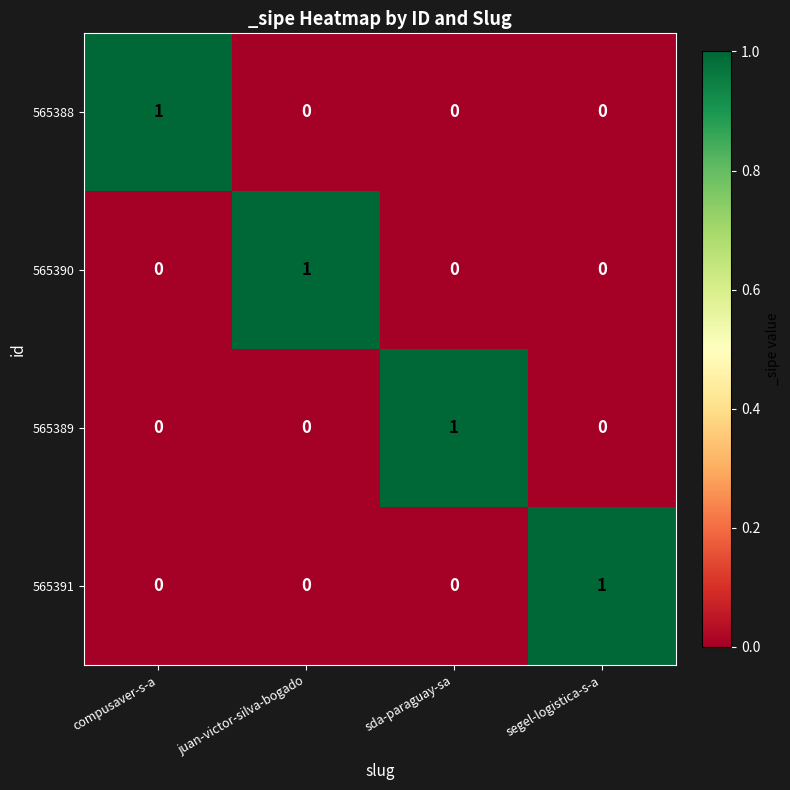

How many data points does each series have?

4